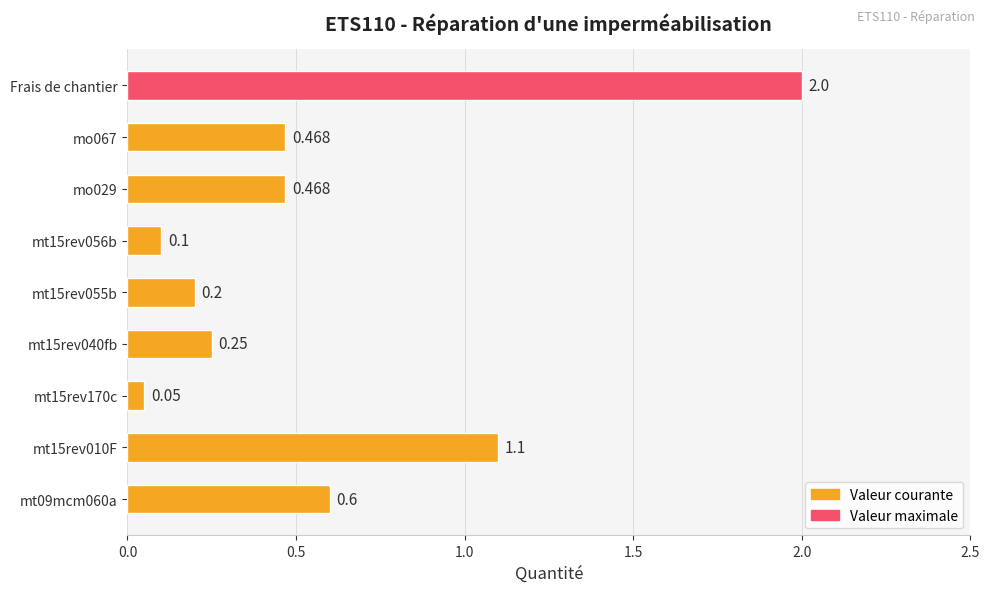

Which label corresponds to the largest value in the chart?

Frais de chantier